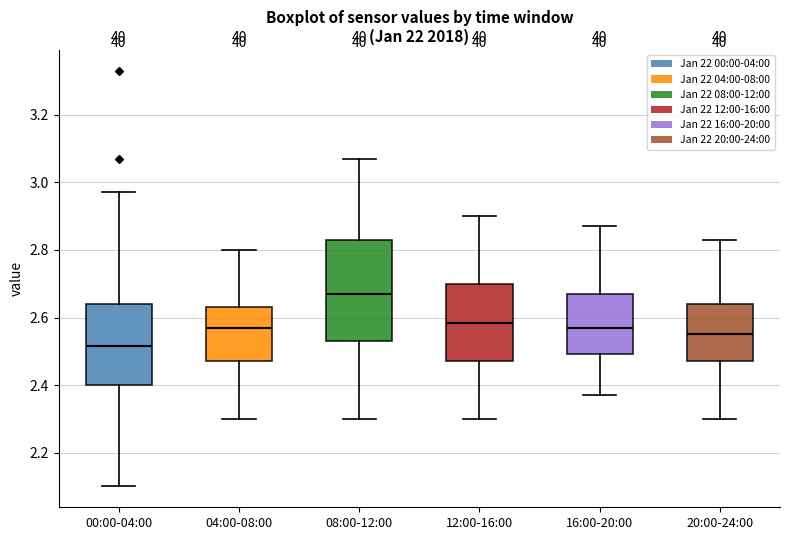

Which box has the lowest median line?

00:00-04:00